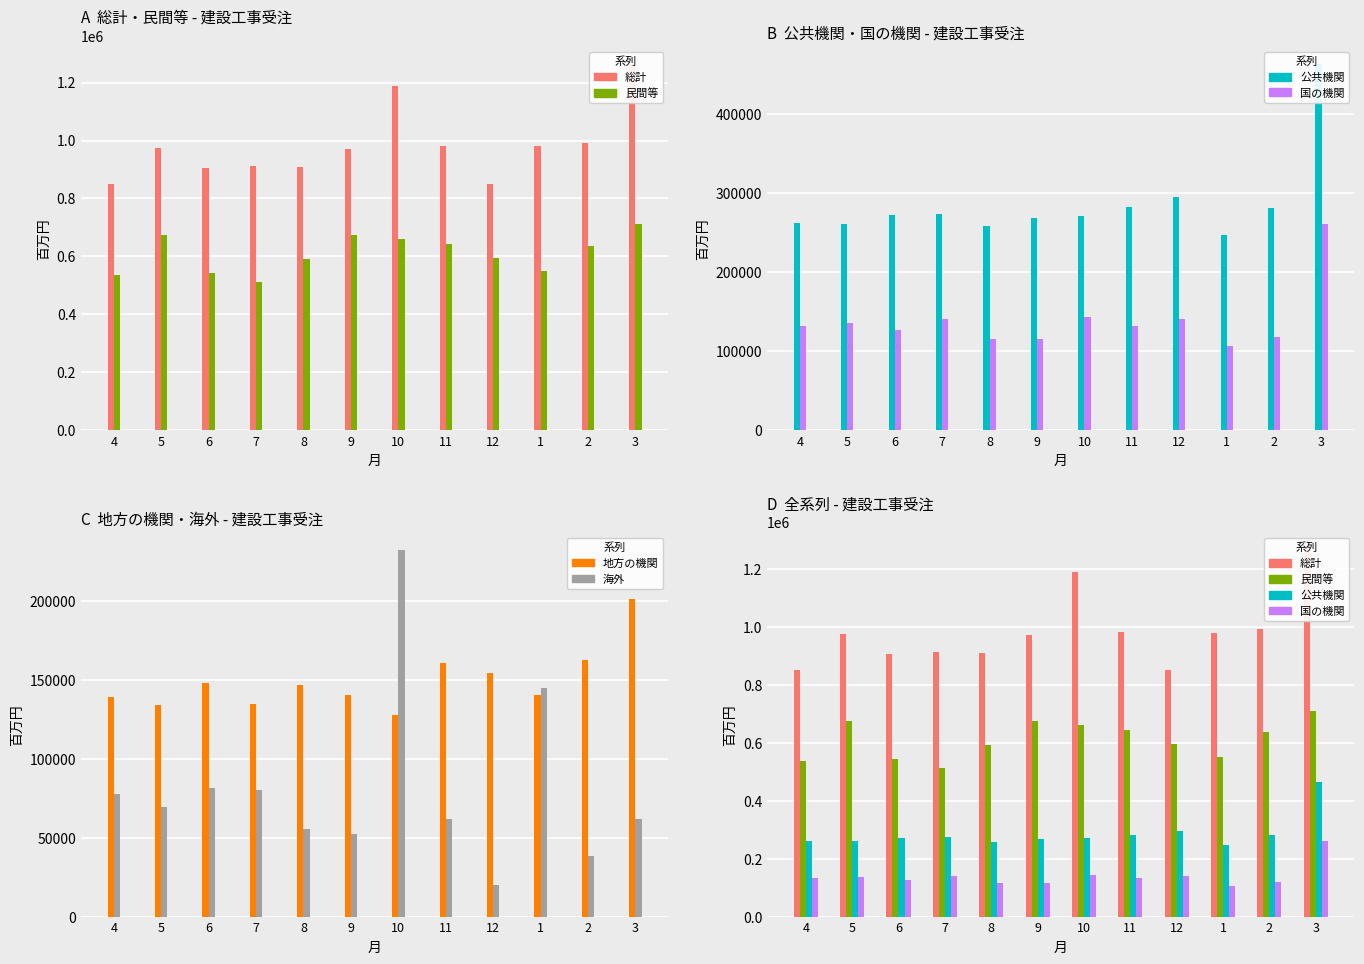

What are all the series names shown in the legend?

総計, 民間等, 公共機関, 国の機関, 地方の機関, 海外